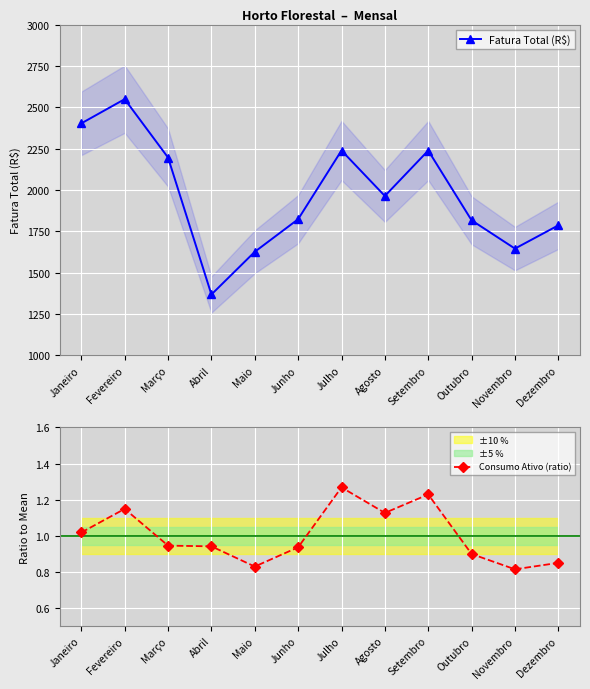

Rank the categories by Consumo Ativo (ratio) value from lowest to highest.

Novembro, Maio, Dezembro, Outubro, Junho, Abril, Março, Janeiro, Agosto, Fevereiro, Setembro, Julho